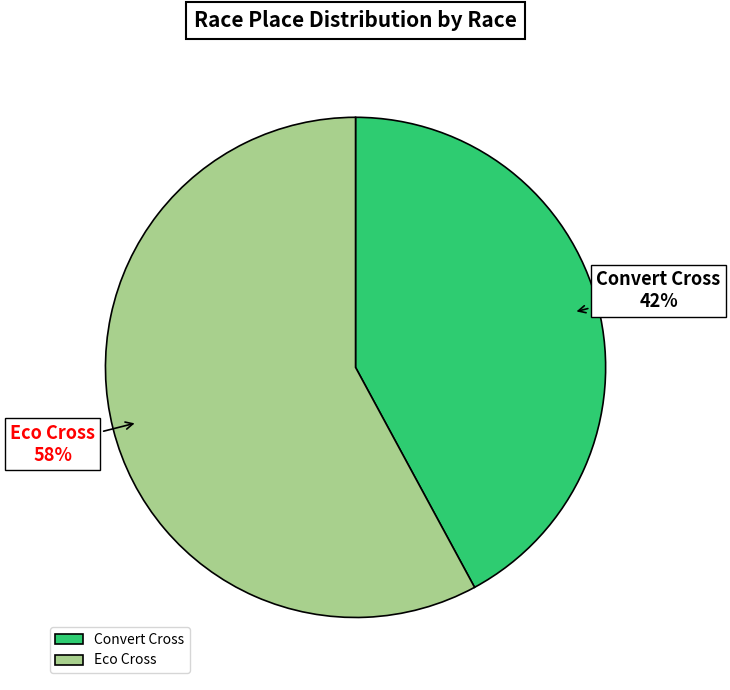

Rank the categories by value from lowest to highest.

Convert Cross, Eco Cross